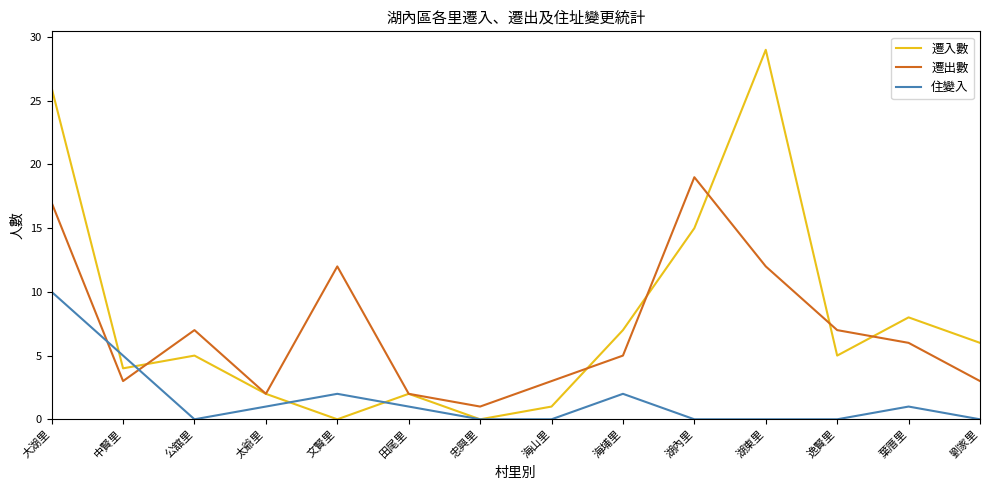

At which category is the sum across all series the highest?

大湖里